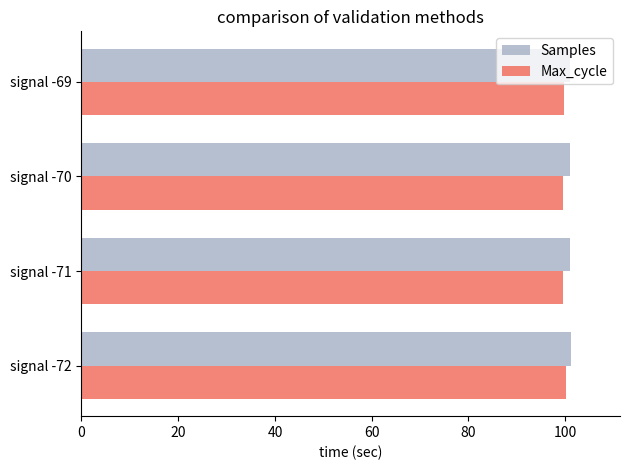

What is the maximum value shown in the chart?

101.2